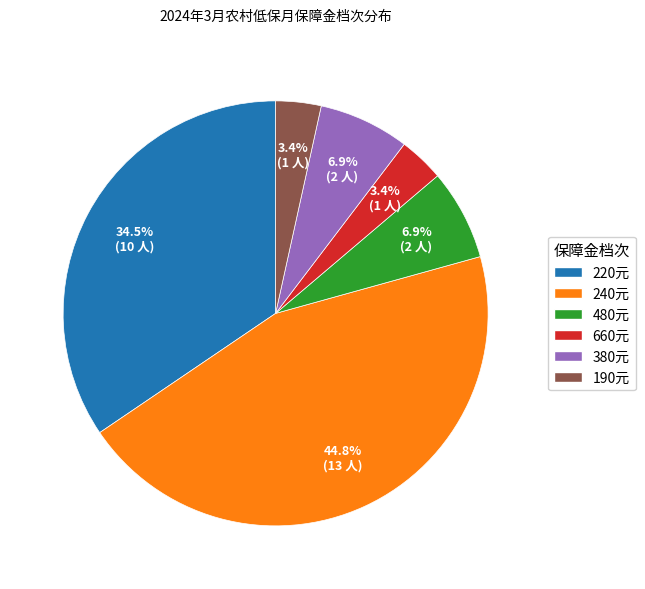

Approximately how many times larger is the value at 240元 compared to 220元?

1.3